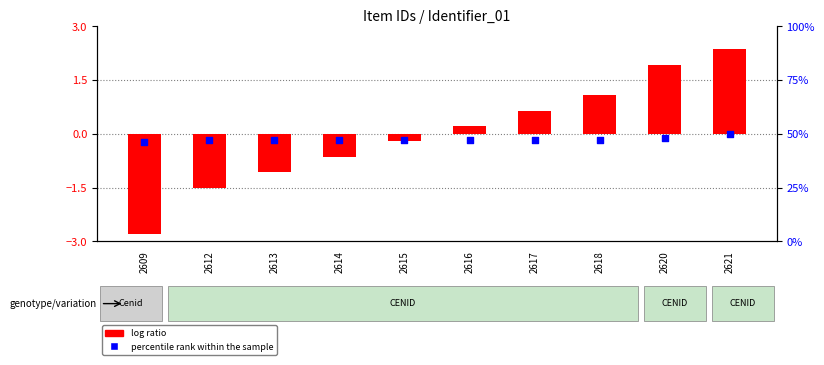

What is the total value across all series at 2612?

45.5